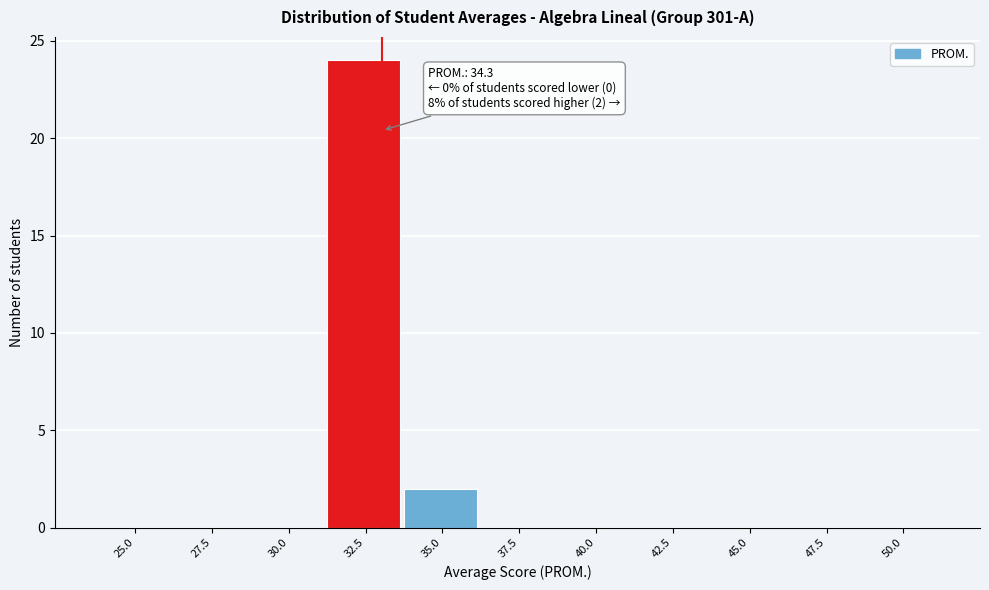

Reading right to left, transcribe all the data shown in this chart.

50.0=0	47.5=0	45.0=0	42.5=0	40.0=0	37.5=0	35.0=2	32.5=24	30.0=0	27.5=0	25.0=0